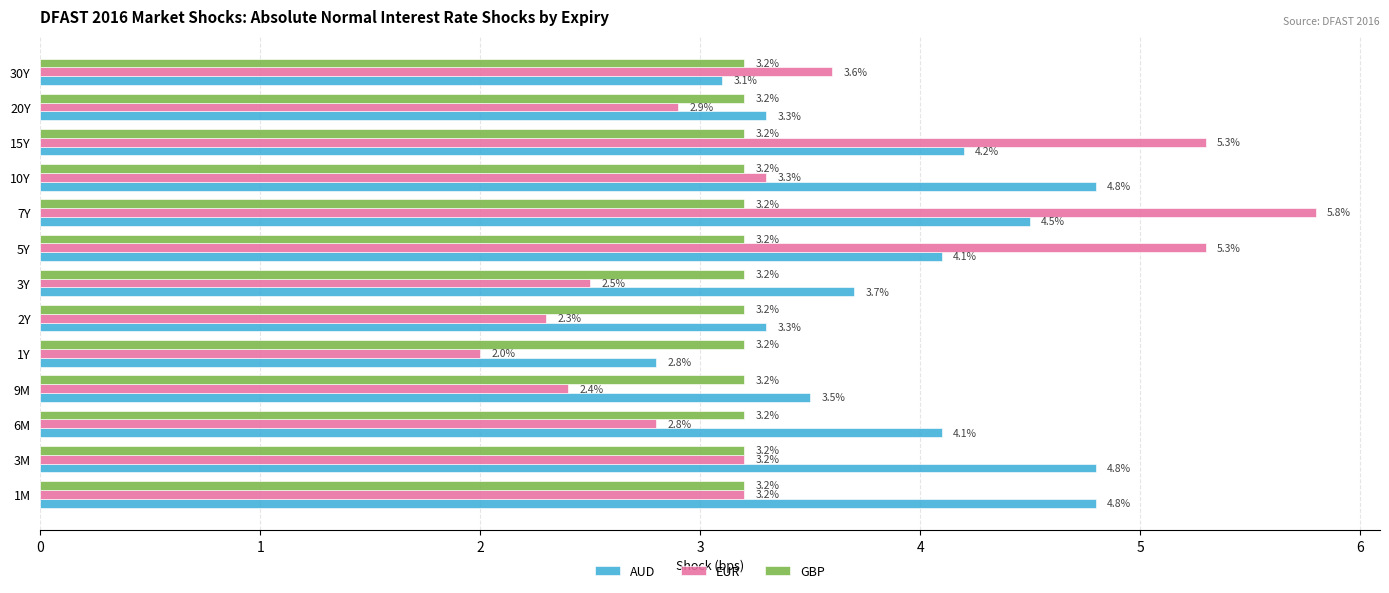

List the series in order of their peak value, lowest first.

GBP, AUD, EUR